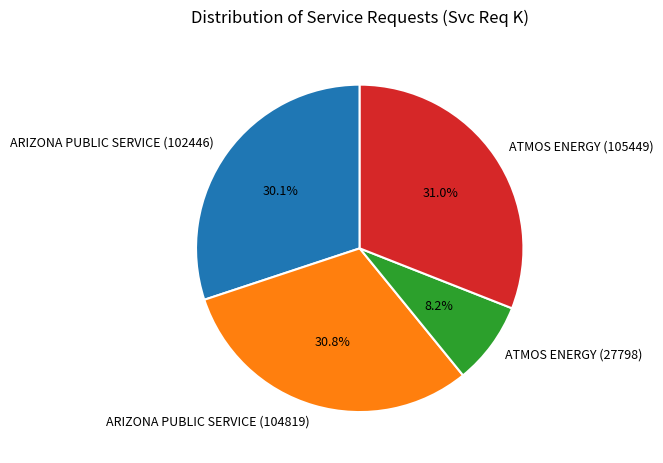

To the nearest percent, what is the combined percentage of ATMOS ENERGY (27798) and ARIZONA PUBLIC SERVICE (102446)?

38%